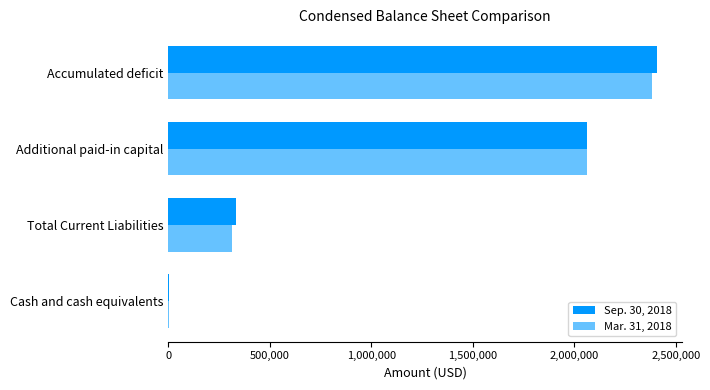

Between Total Current Liabilities and Accumulated deficit, which series saw the biggest shift?

Sep. 30, 2018